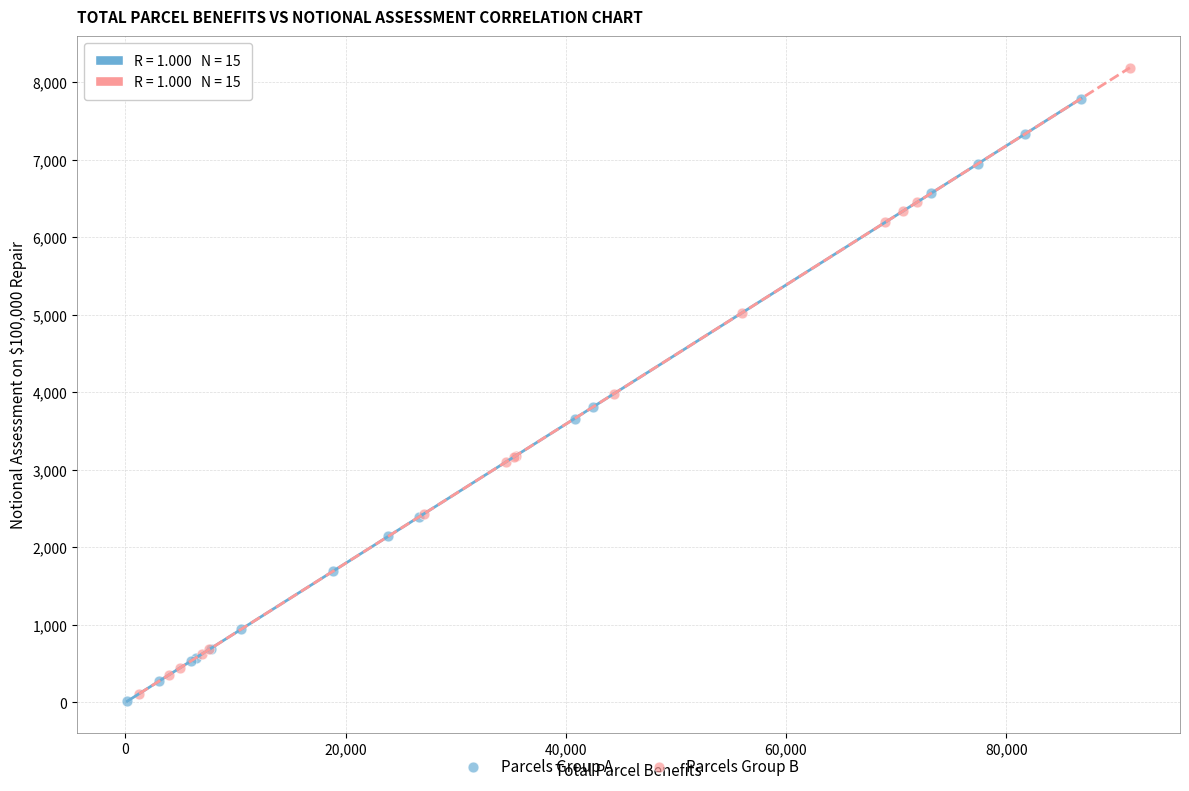

What are all the series names shown in the legend?

Parcels Group A, Parcels Group B